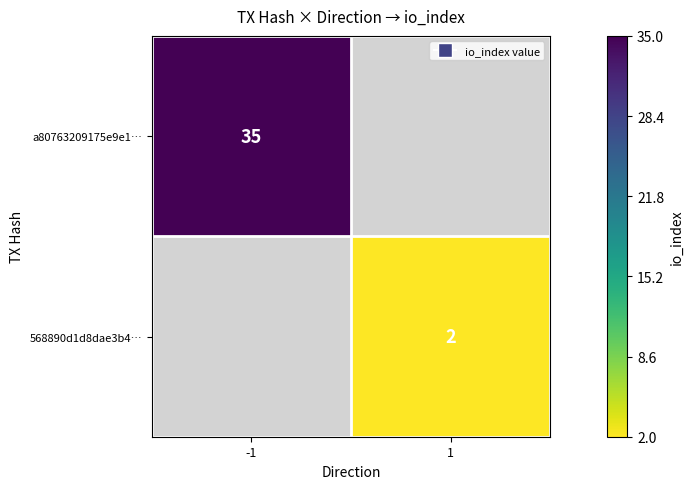

Is the value of a80763209175e9e1… at -1 greater than the value of 568890d1d8dae3b4… at 1?

Yes